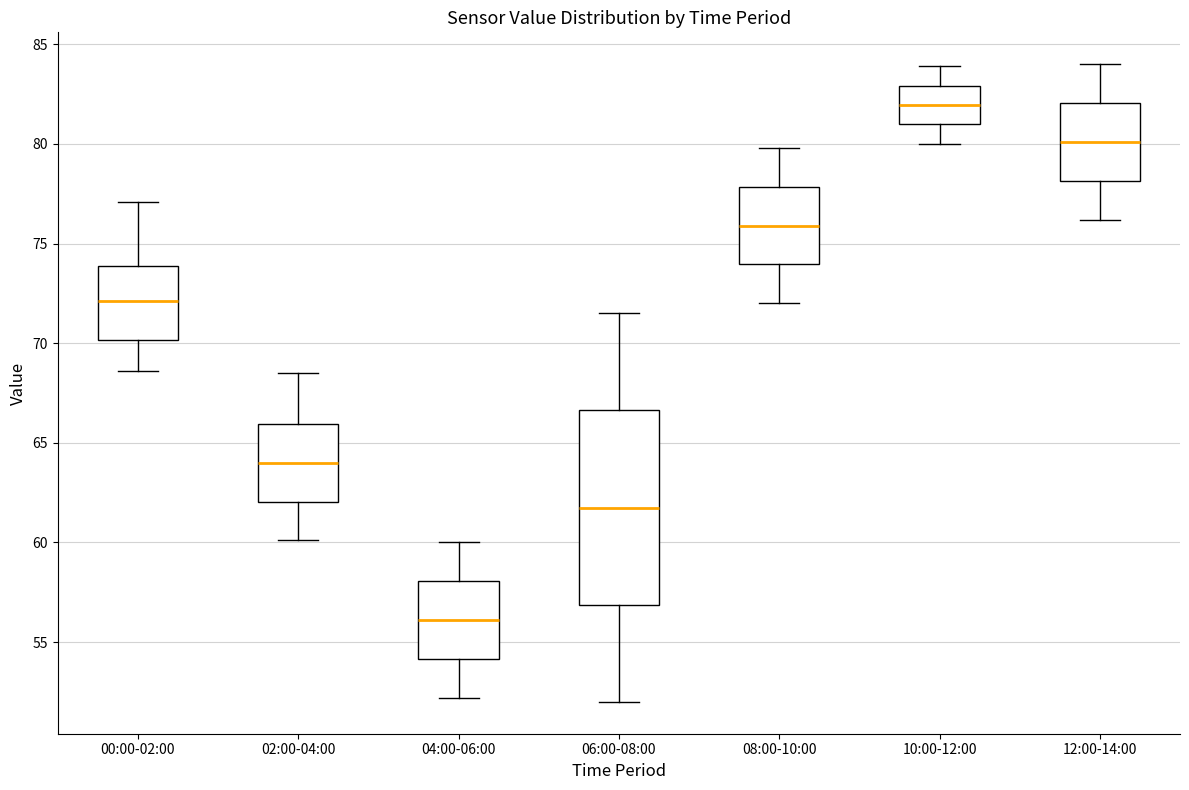

Where is the upper edge of the box for 02:00-04:00 on the y-axis? The values are not printed on the chart, so give them approximately, as read against the axis.

66.0